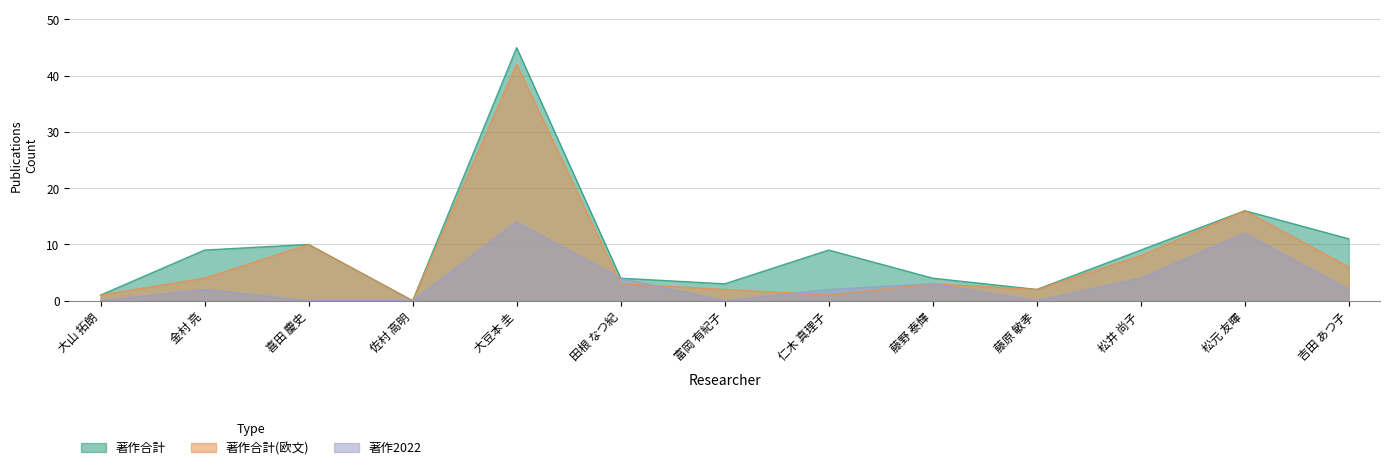

Where is the first local maximum for 著作合計?

喜田 慶史